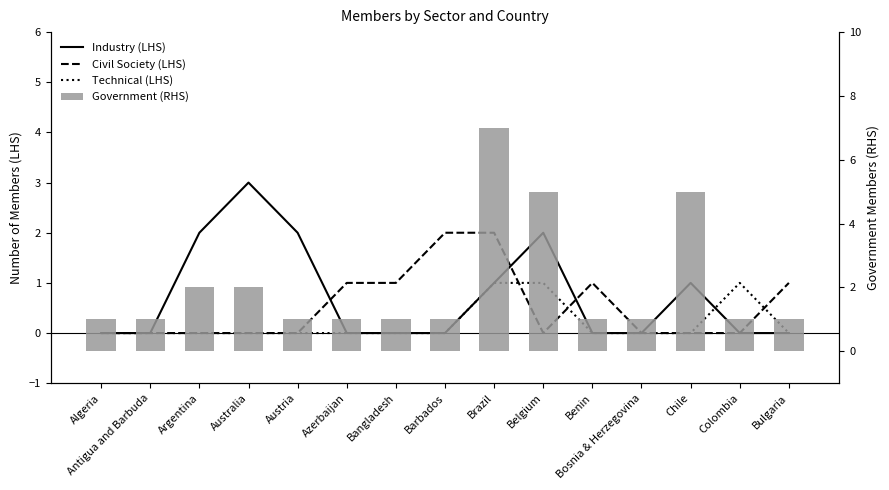

At how many categories does at least one series exceed 1?

7